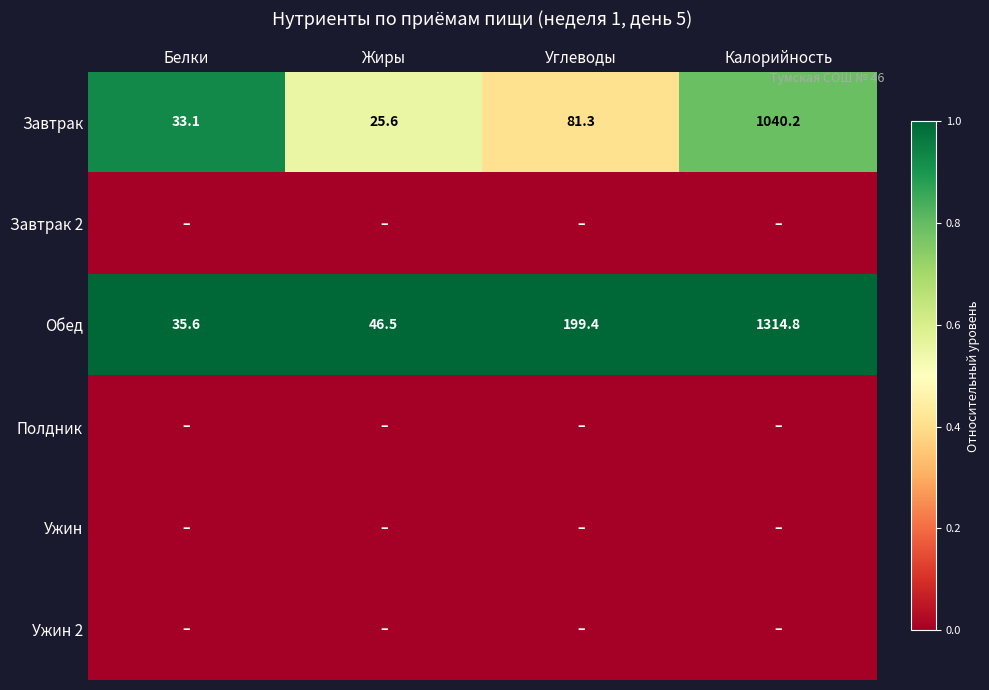

What is the approximate value of Обед at Калорийность?

1314.8